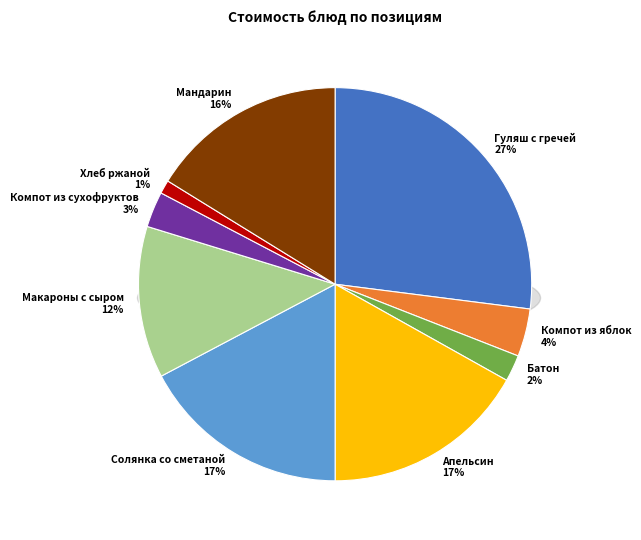

Is the sum of Мандарин and Компот из сухофруктов greater than half?

No